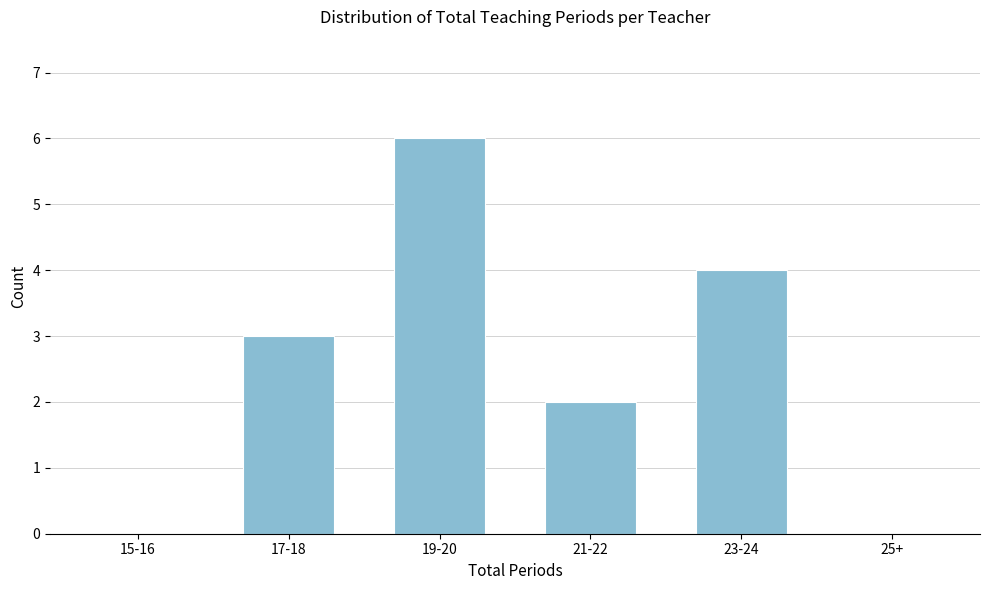

Reading left to right, extract all data points from this chart.

15-16=0	17-18=3	19-20=6	21-22=2	23-24=4	25+=0